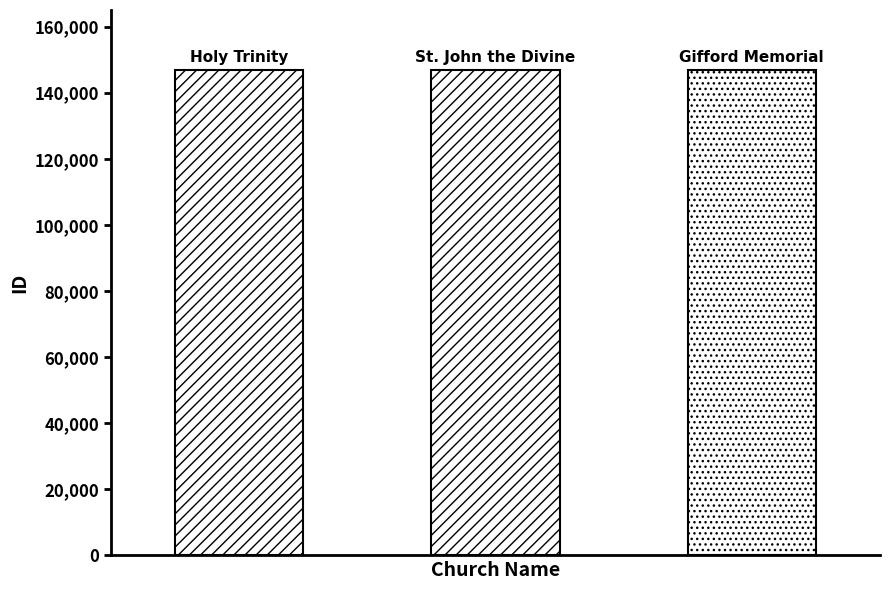

Read the value at Gifford Memorial Church, to the nearest 10.

146900